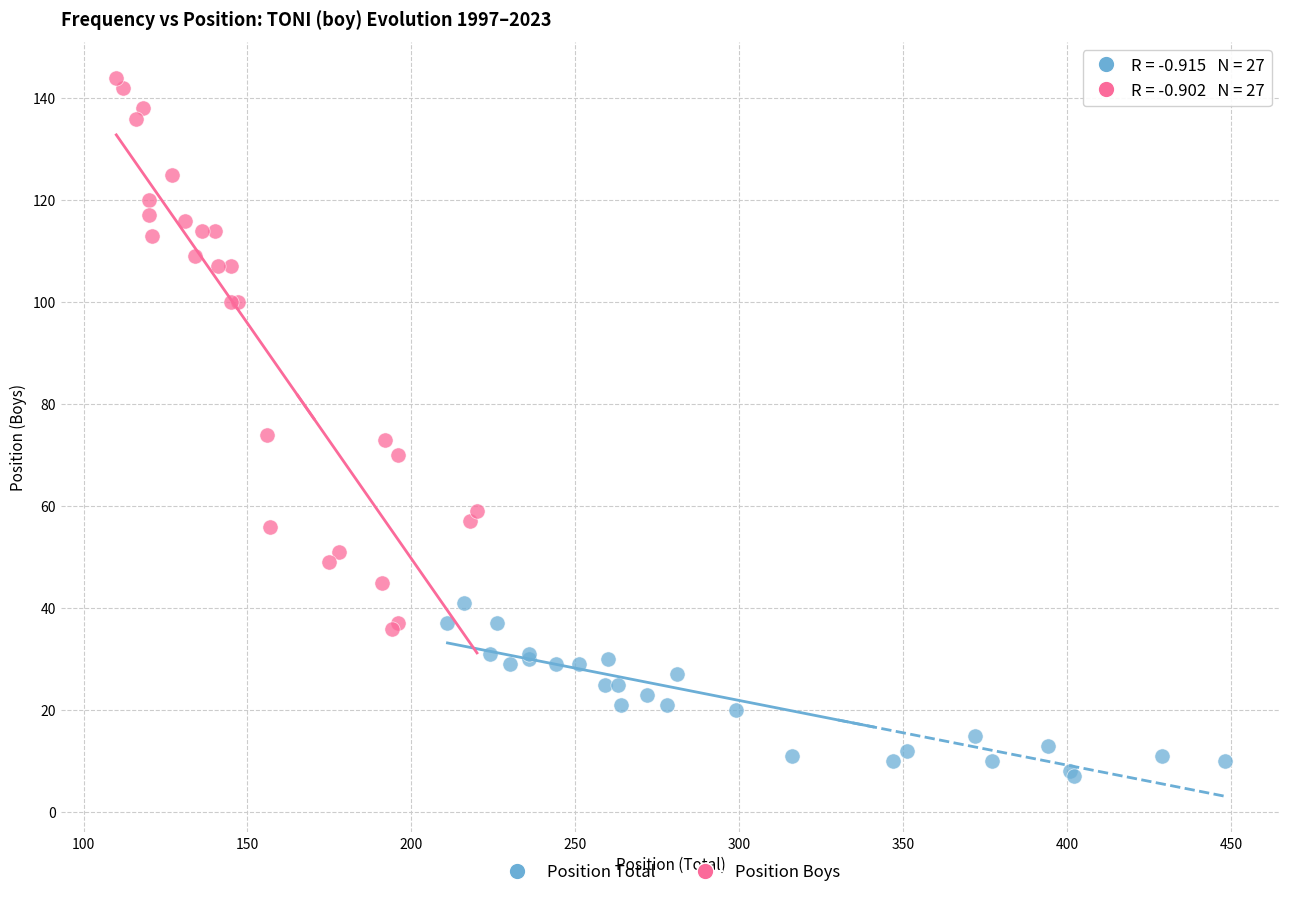

Which series reaches the minimum Y coordinate?

Position Total